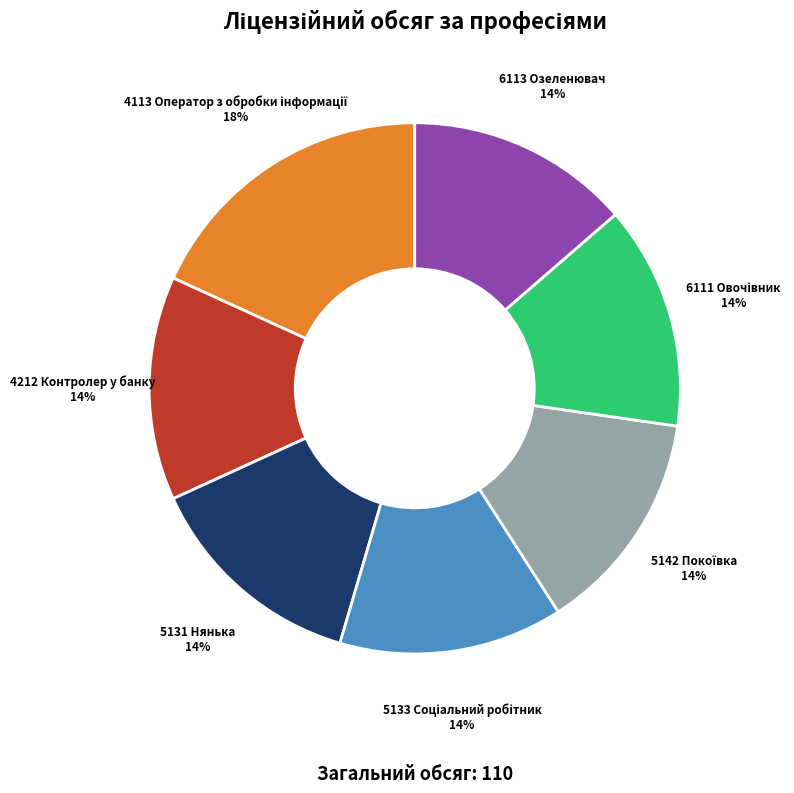

How many slices are in this pie chart?

7